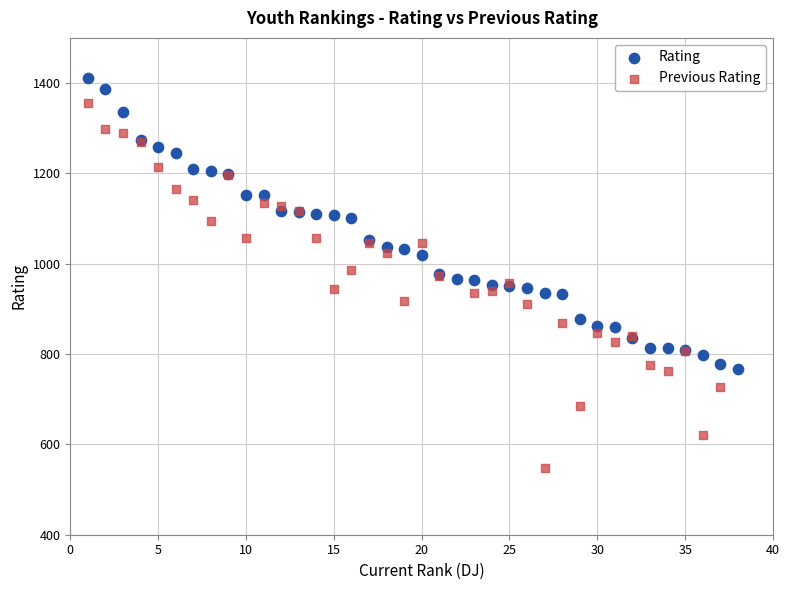

Which series contains the highest Y value?

Rating